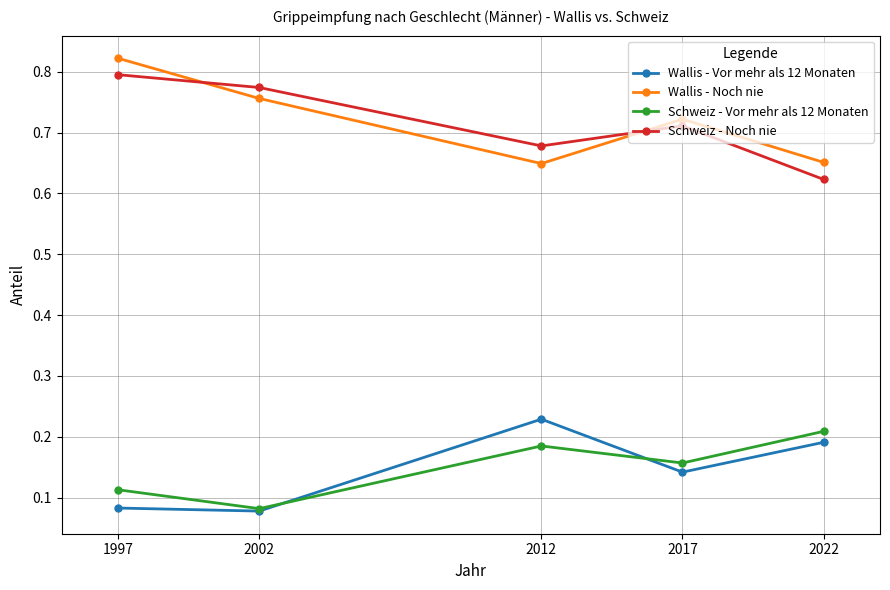

True or false: Wallis - Vor mehr als 12 Monaten and Schweiz - Noch nie intersect in this chart.

False